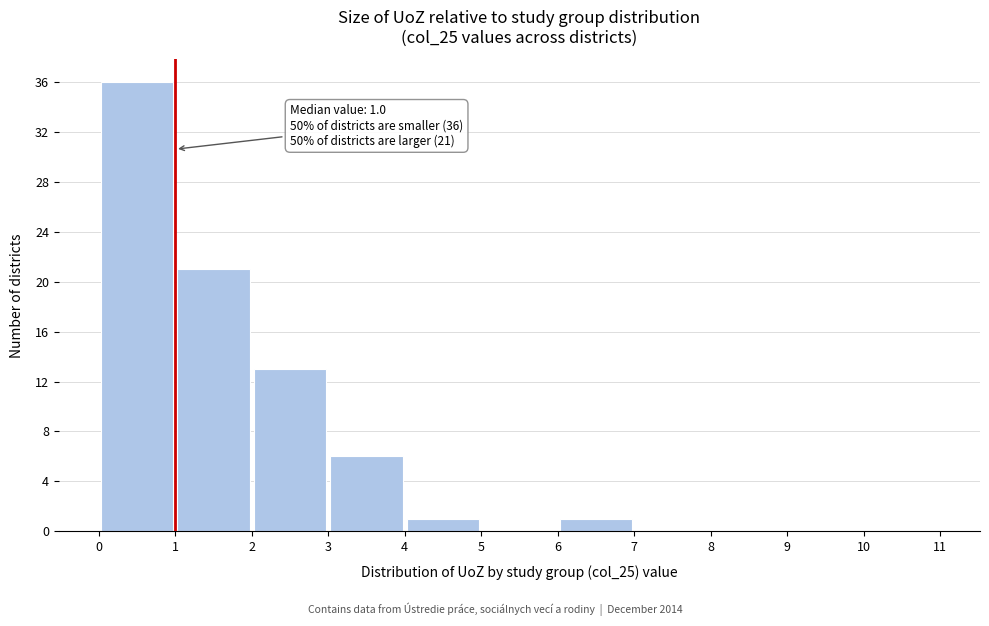

Which range on the x-axis has the tallest bar?

0 to 1